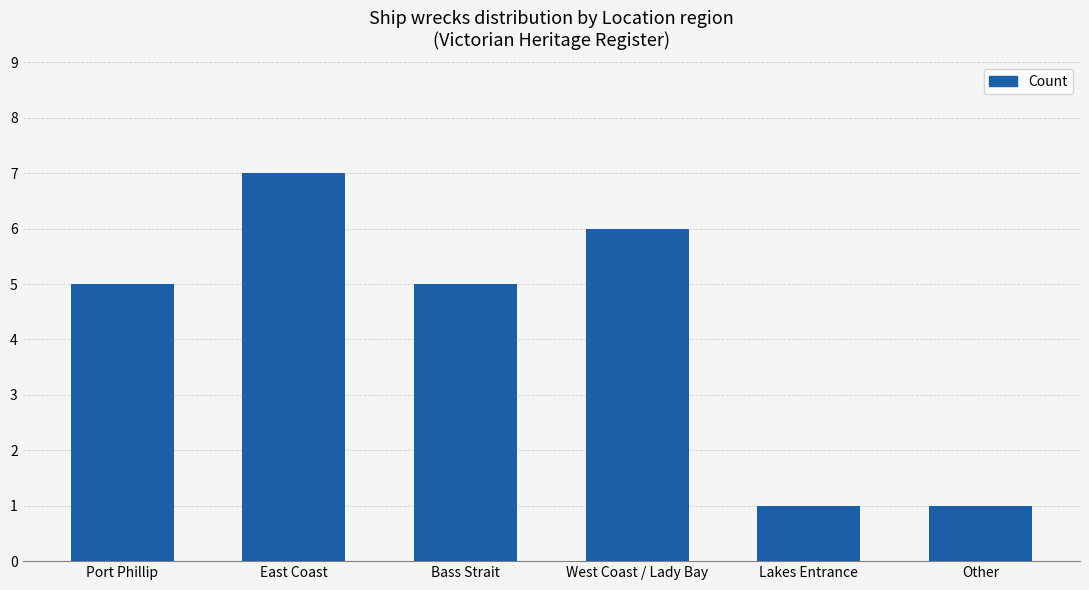

What position from the right is Lakes Entrance?

2